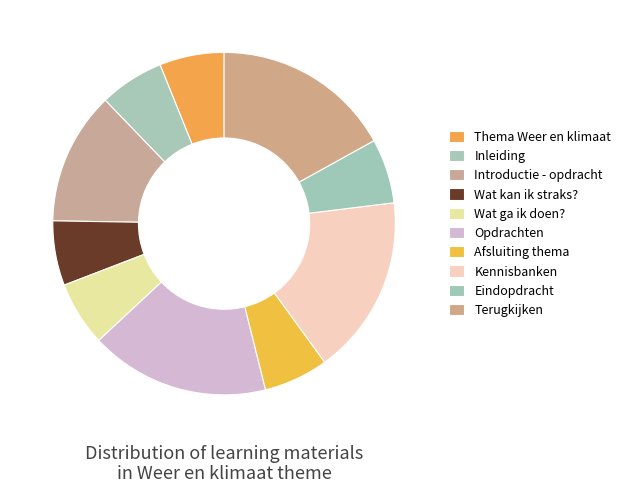

How many slices are in this pie chart?

10